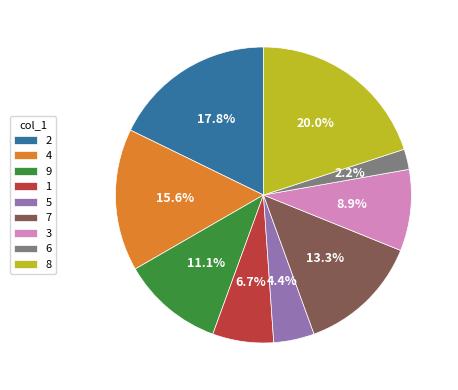

To the nearest percent, what portion does 6 represent?

2%